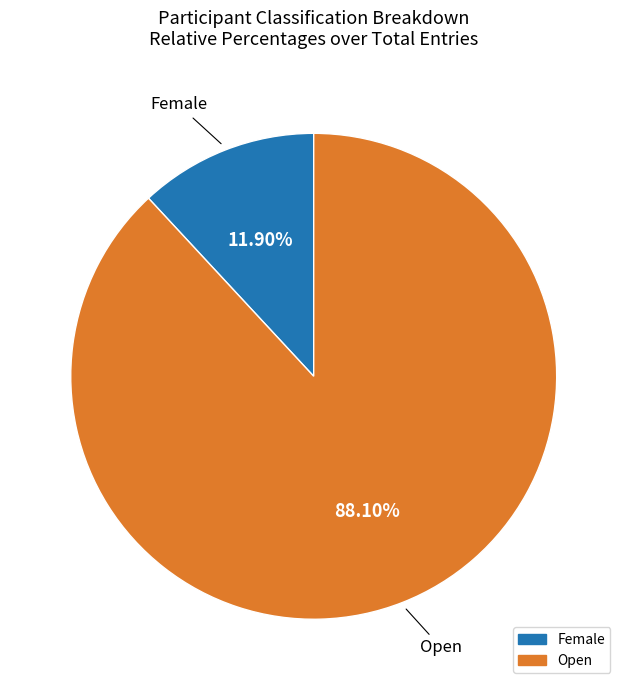

How many segments does this pie chart have?

2